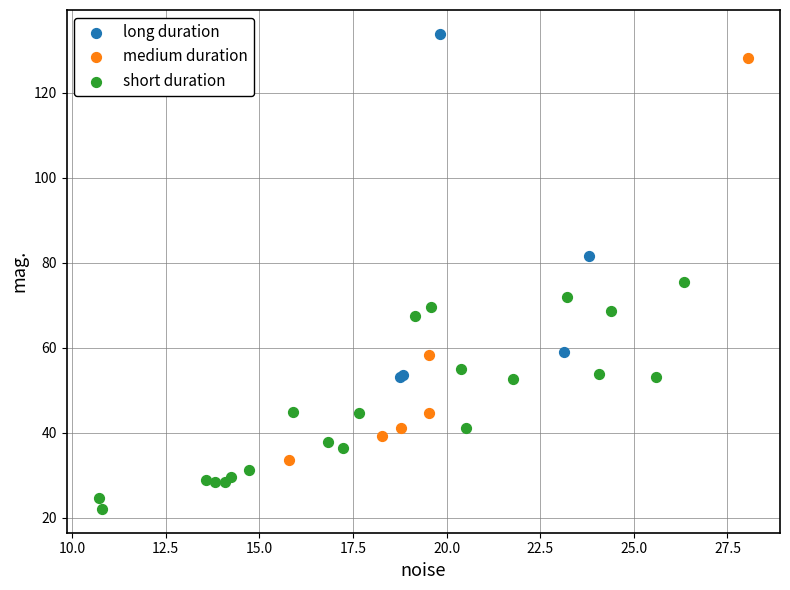

Which series contains the highest Y value?

long duration